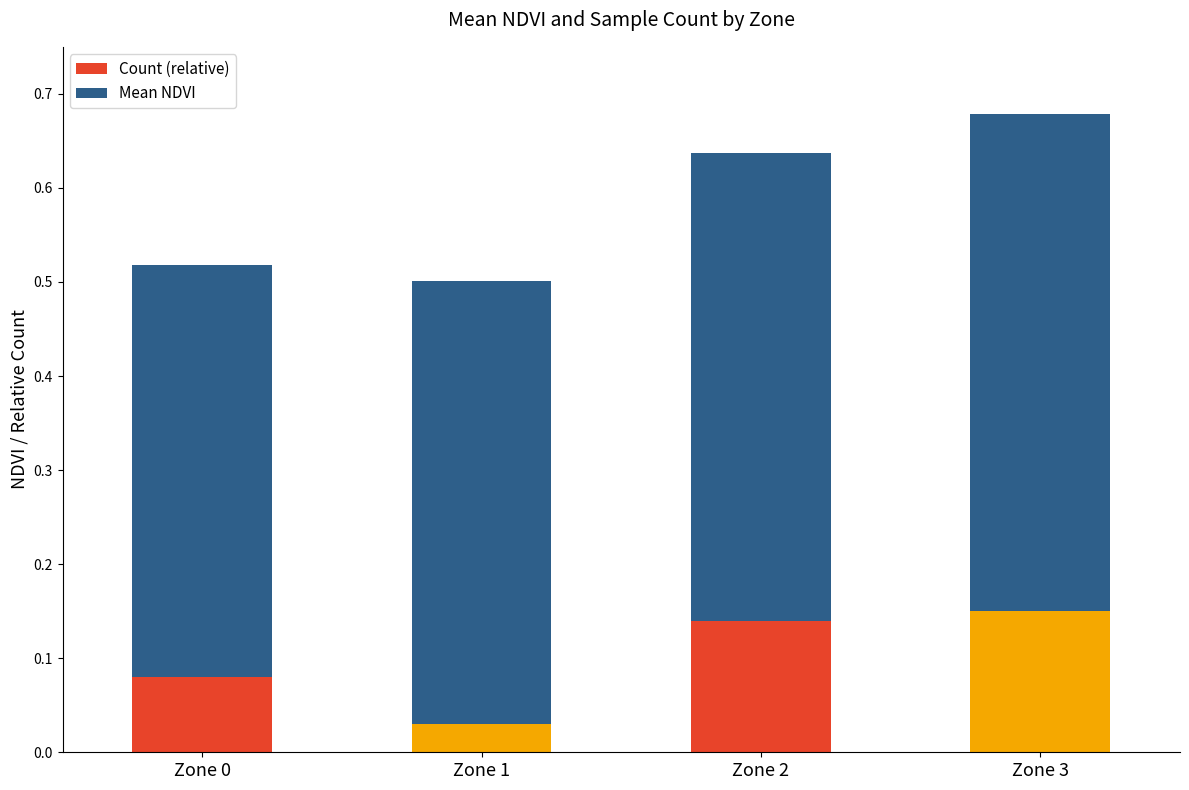

The value of Count (relative) at Zone 3 is 0.3. True or false?

False